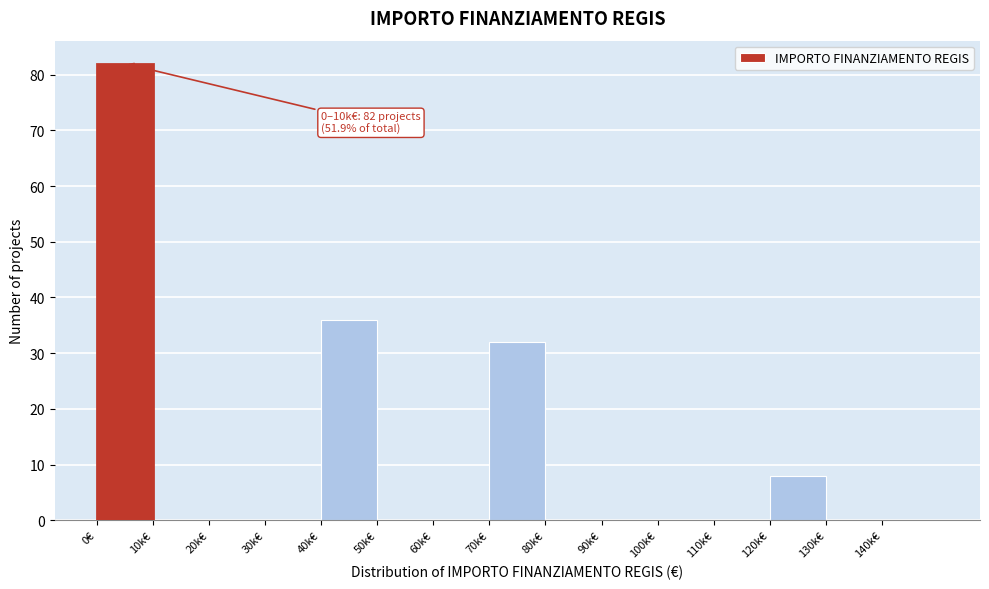

Reading left to right, what are all the values shown in this chart?

0€=82	10k€=0	20k€=0	30k€=0	40k€=36	50k€=0	60k€=0	70k€=32	80k€=0	90k€=0	100k€=0	110k€=0	120k€=8	130k€=0	140k€=0